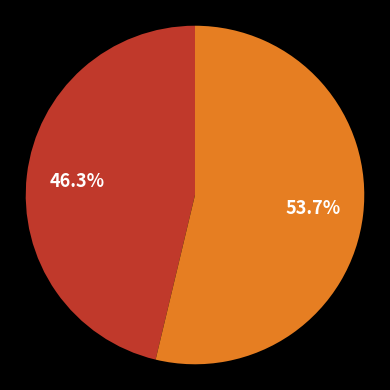

Is there a majority slice in this chart?

Yes